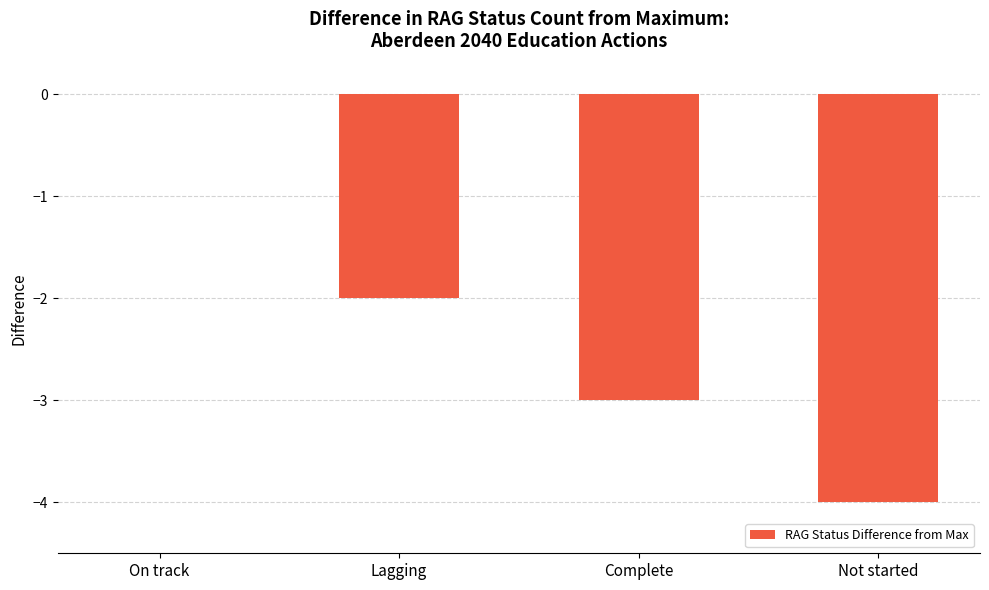

What is the average value?

-2